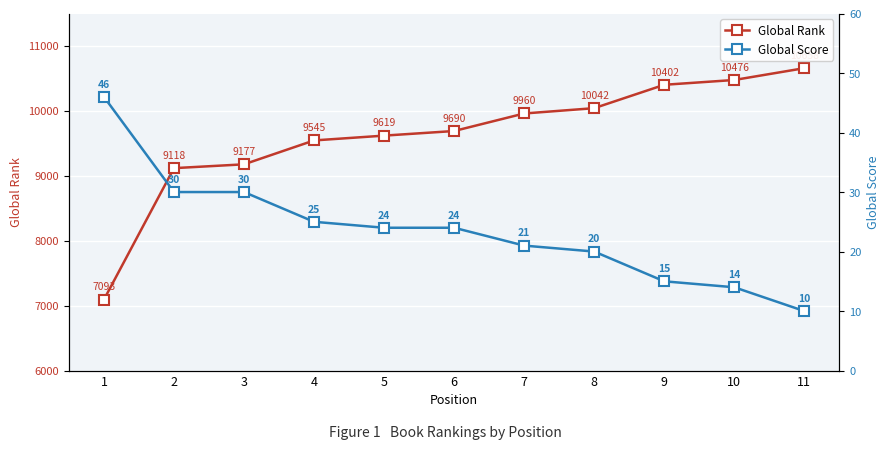

What is the sum of the Global Rank values at 1 and 10?

17569